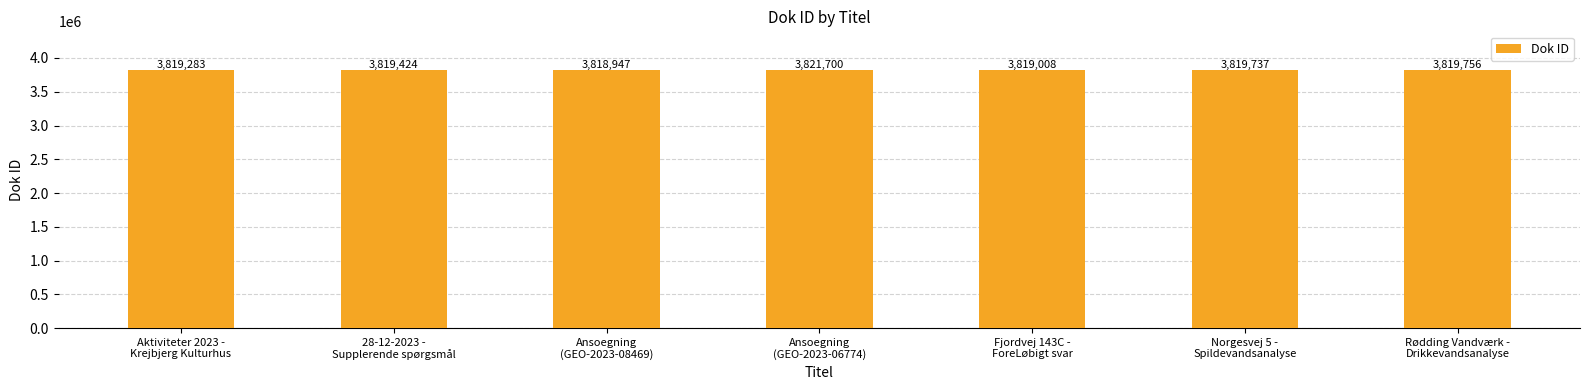

What position from the right is 28-12-2023 -
Supplerende spørgsmål?

6